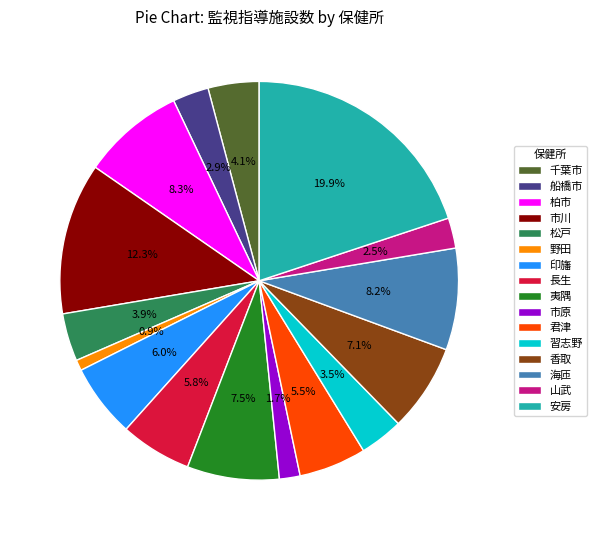

Does 香取 represent more than half of the total?

No